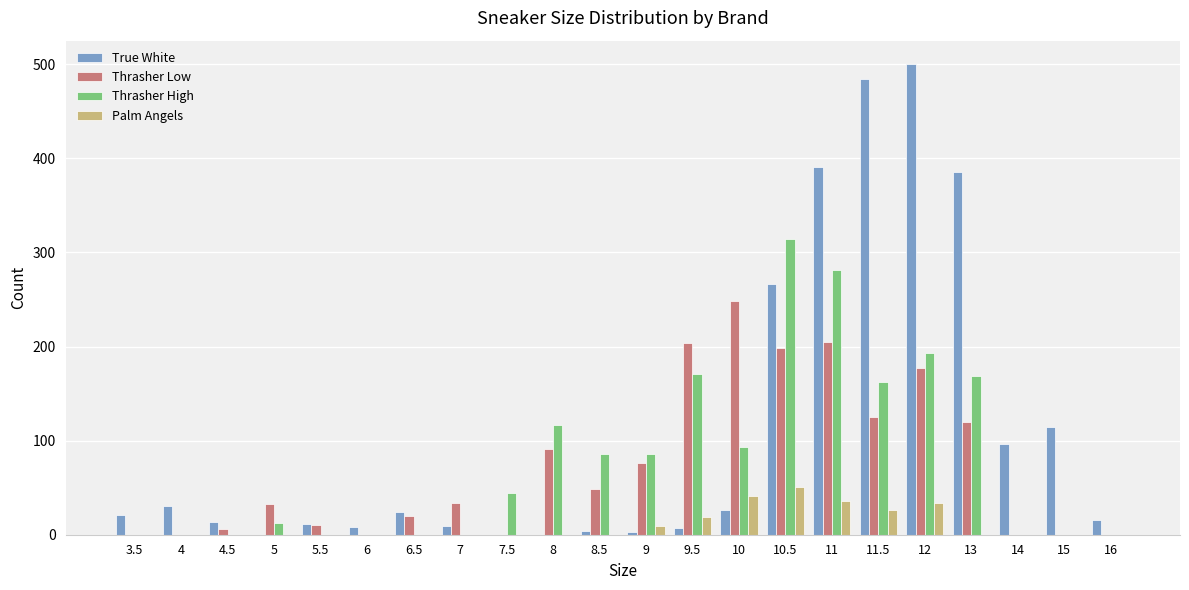

At which label does Thrasher Low reach its peak?

10